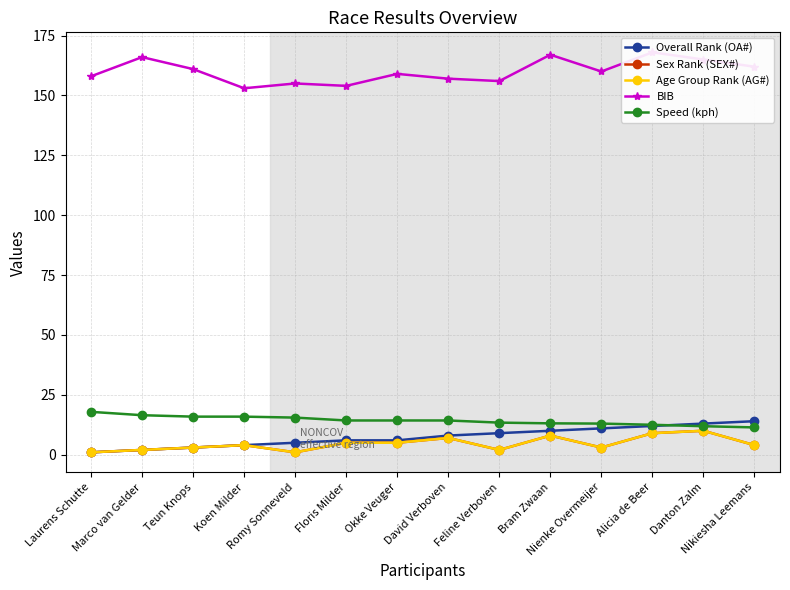

The Sex Rank (SEX#) series shows 4.0 at Nikiesha Leemans. True or false?

True